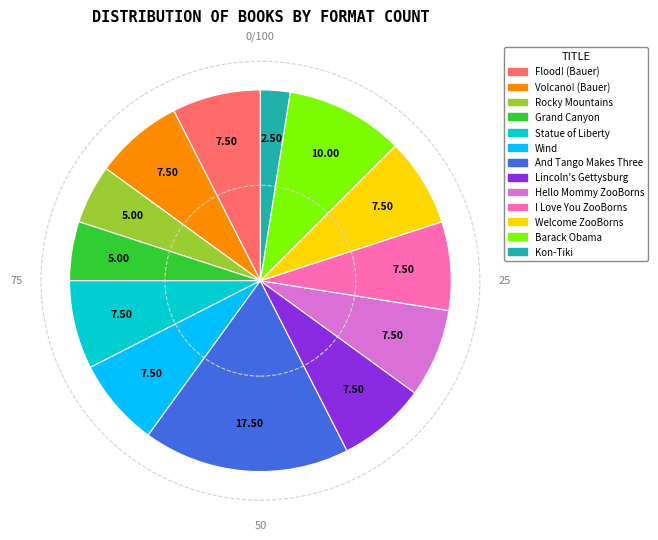

Does any single category account for the majority?

No